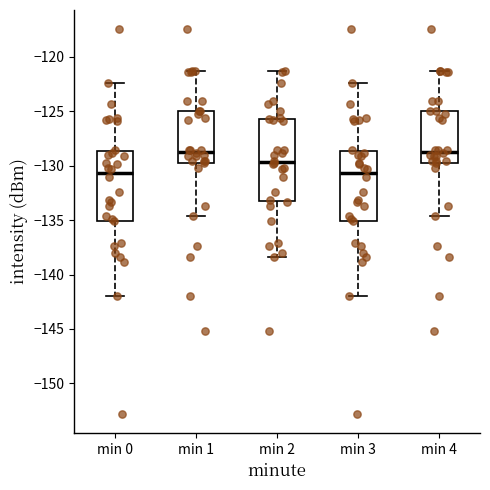

Reading left to right, transcribe this box plot: for each box, give where its median line is, the range the box spans, and where its two whiskers end, as read against the y-axis. The values are not printed on the chart, so give them approximately, as read against the axis.

min 0: median -130.5, box -135.0 to -128.5, whiskers -142.0 to -122.5
min 1: median -128.5, box -129.5 to -125.0, whiskers -134.5 to -121.5
min 2: median -129.5, box -133.5 to -125.5, whiskers -138.5 to -121.5
min 3: median -130.5, box -135.0 to -128.5, whiskers -142.0 to -122.5
min 4: median -128.5, box -129.5 to -125.0, whiskers -134.5 to -121.5